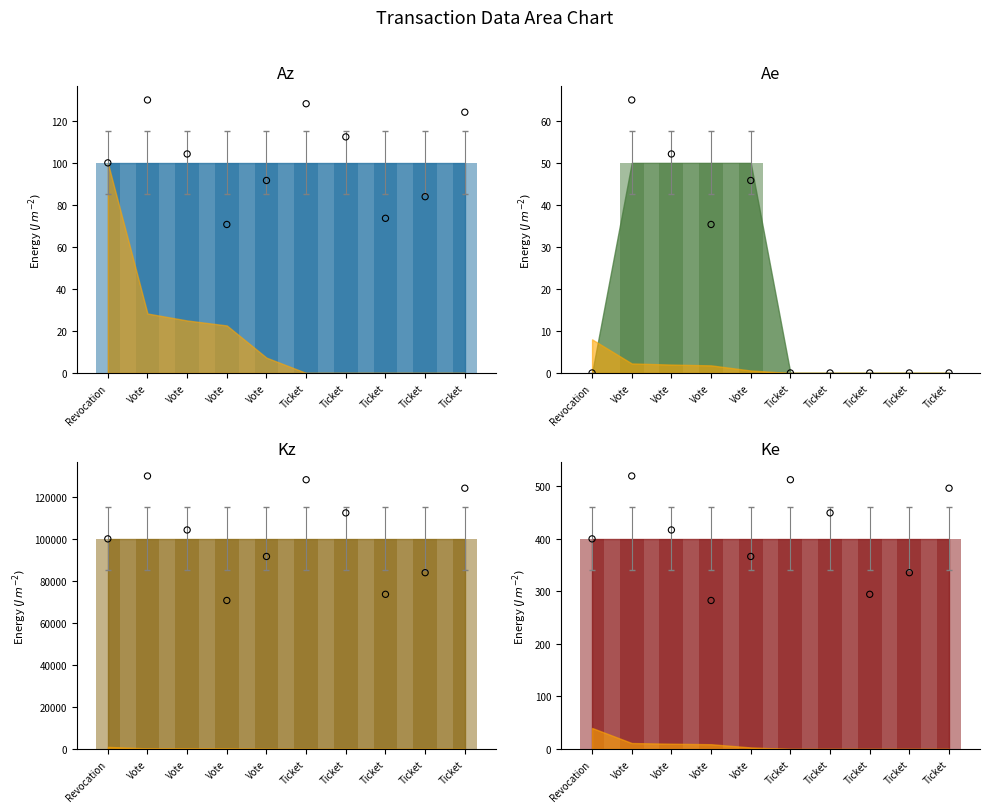

What is the change in value from Vote to Ticket?

-23.2